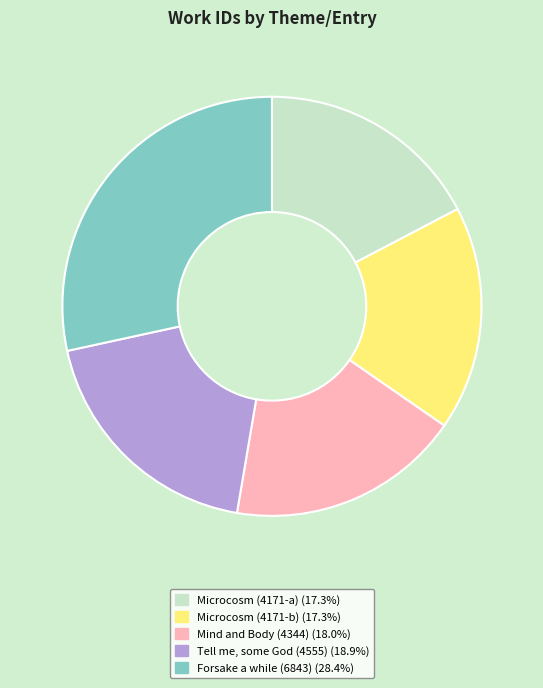

Does Forsake a while (6843) represent more than half of the total?

No